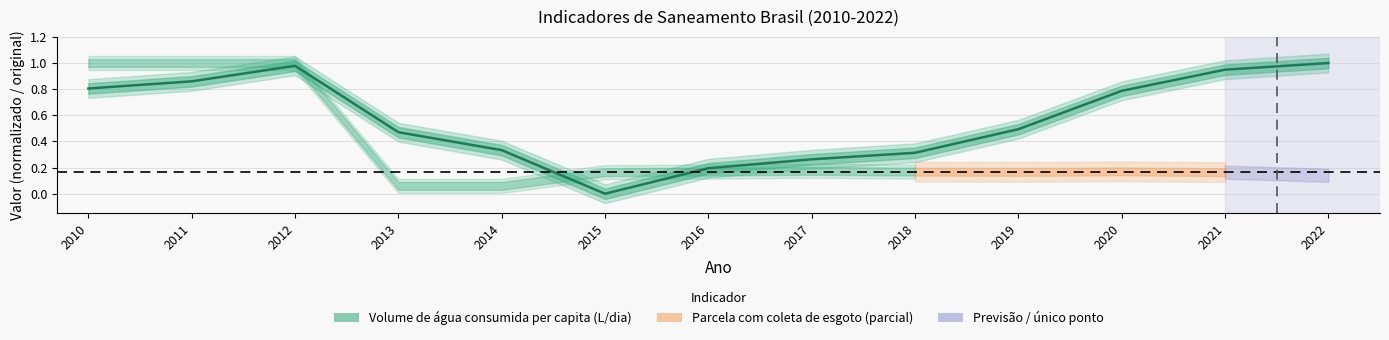

What is the value of the 9th point from the left?

0.3